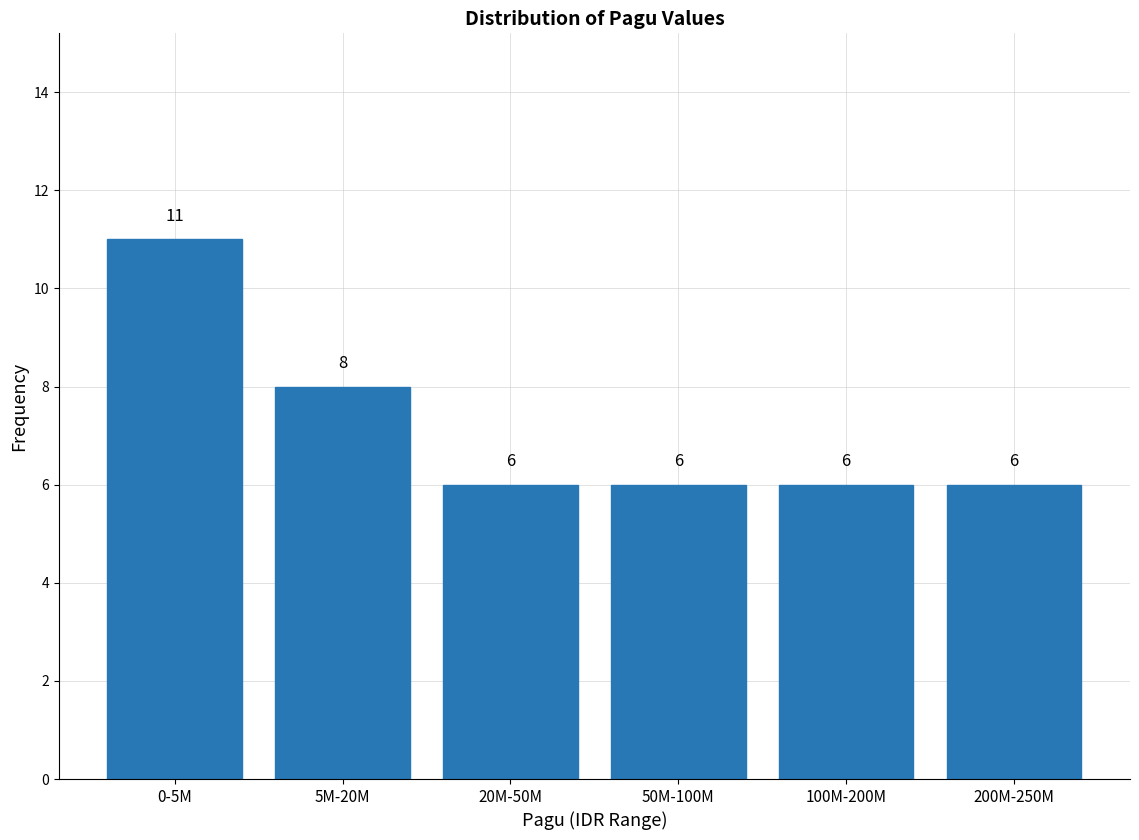

Reading left to right, transcribe all the data shown in this chart.

11	8	6	6	6	6